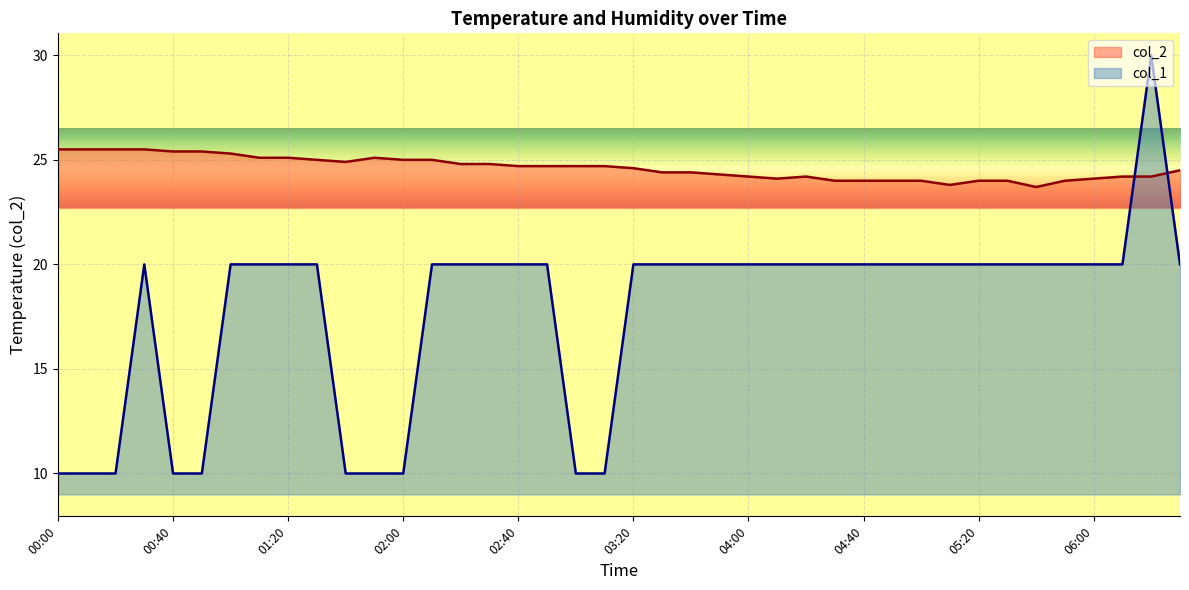

What is the sum of all col_2 values?

984.4